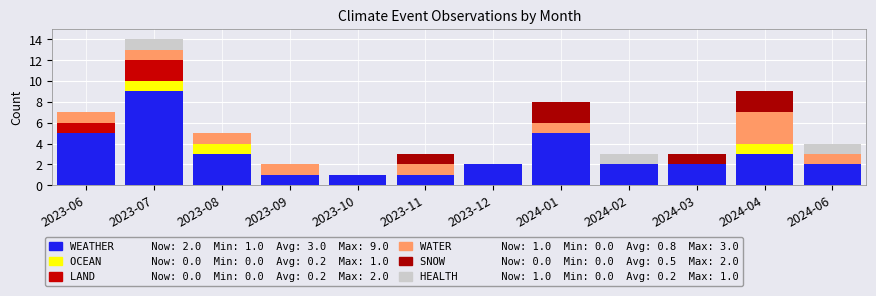

What is the label of the 4th bar from the left?

2023-09